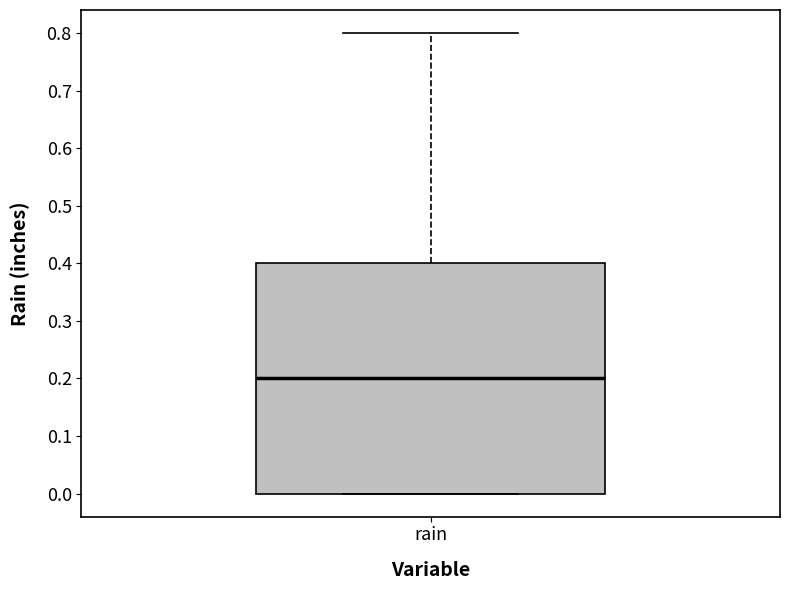

Read this box plot against the y-axis: the position of the median line, the range covered by the box, and the ends of both whiskers. The values are not printed on the chart, so give them approximately, as read against the axis.

median 0.2, box 0.0 to 0.4, whiskers 0.0 to 0.8